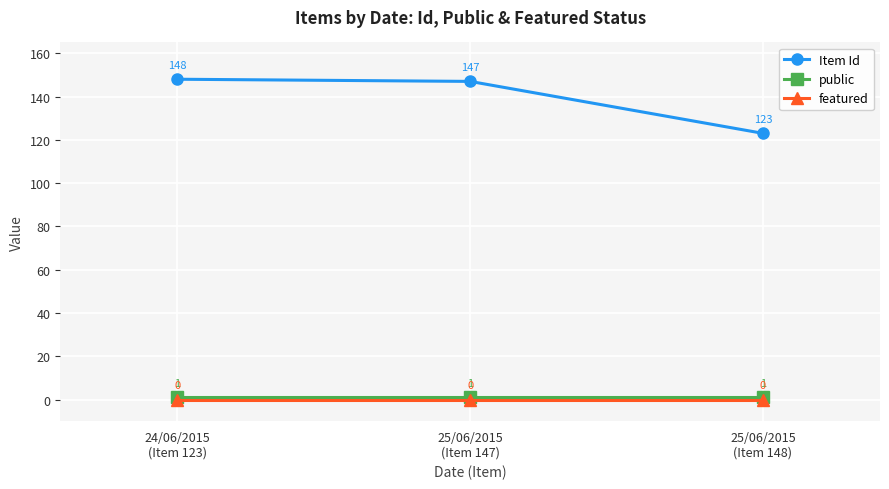

What is the label of the 2nd point from the right?

25/06/2015
(Item 147)